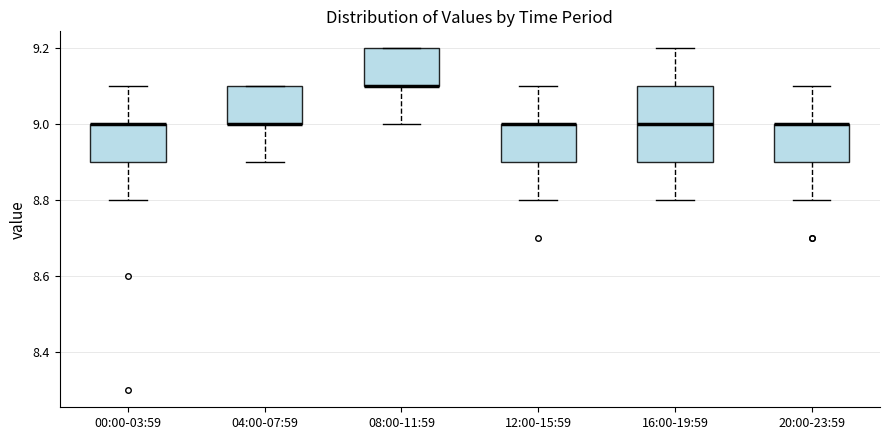

Reading left to right, transcribe this box plot: for each box, give where its median line is, the range the box spans, and where its two whiskers end, as read against the y-axis. The values are not printed on the chart, so give them approximately, as read against the axis.

00:00-03:59: median 9.0 (drawn on the box's upper edge), box 8.9 to 9.0, whiskers 8.8 to 9.1
04:00-07:59: median 9.0 (drawn on the box's lower edge), box 9.0 to 9.1, whiskers 8.9 to 9.1
08:00-11:59: median 9.1 (drawn on the box's lower edge), box 9.1 to 9.2, whiskers 9.0 to 9.2
12:00-15:59: median 9.0 (drawn on the box's upper edge), box 8.9 to 9.0, whiskers 8.8 to 9.1
16:00-19:59: median 9.0, box 8.9 to 9.1, whiskers 8.8 to 9.2
20:00-23:59: median 9.0 (drawn on the box's upper edge), box 8.9 to 9.0, whiskers 8.8 to 9.1